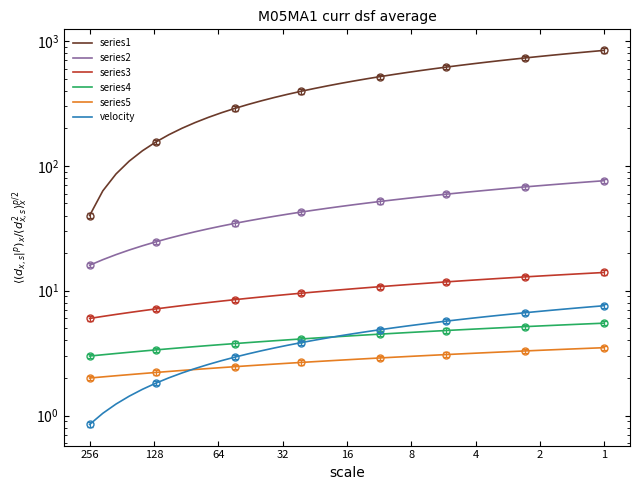

Is the value of series3 at 13 greater than the value of series4 at 1?

Yes